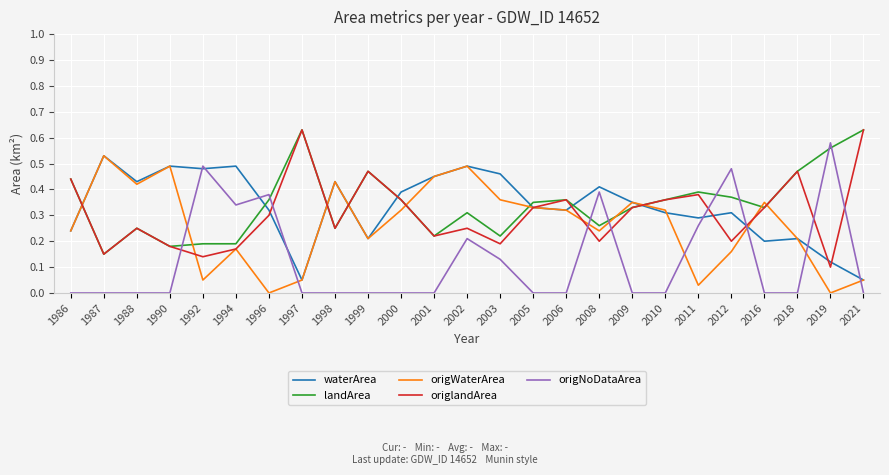

Which series has the largest range (max minus min)?

origNoDataArea